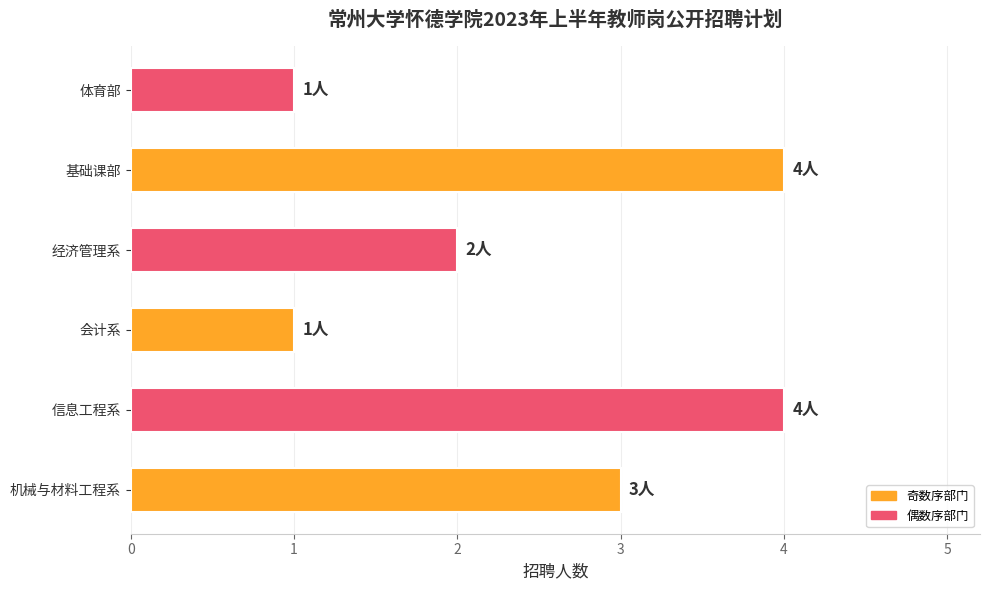

How many bars are there in total?

6